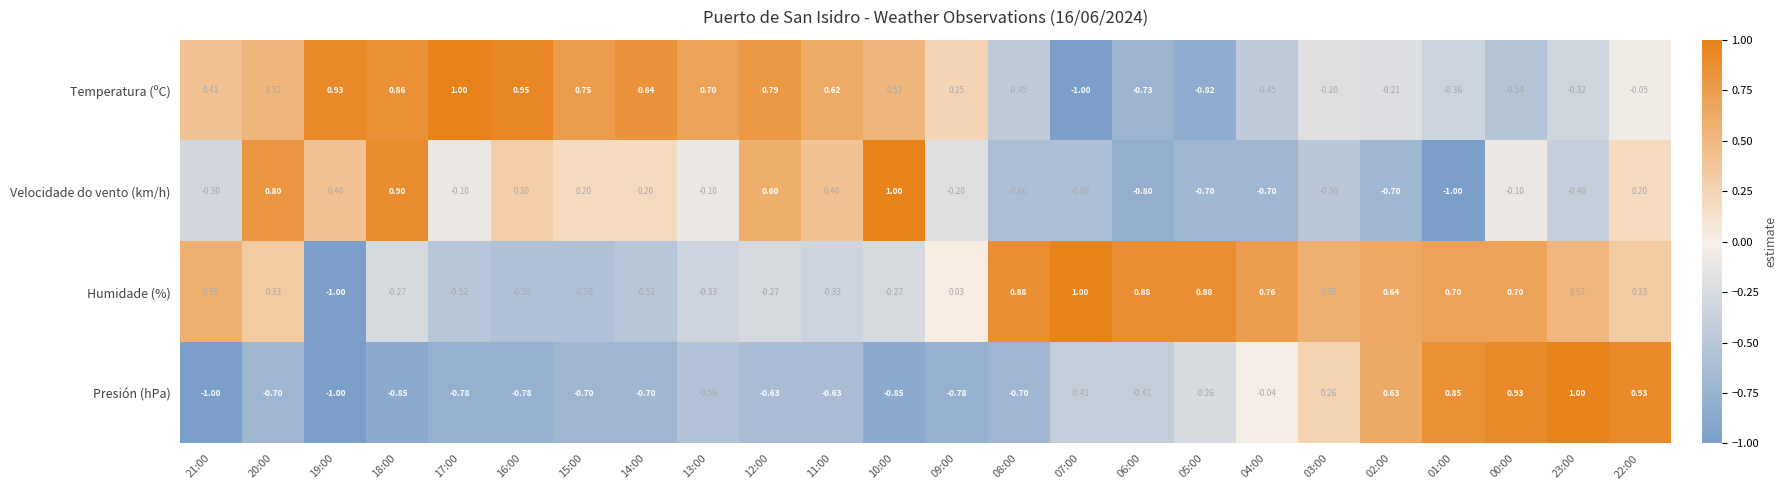

At 21:00, list the series in order from largest to smallest.

Humidade (%), Temperatura (ºC), Velocidade do vento (km/h), Presión (hPa)